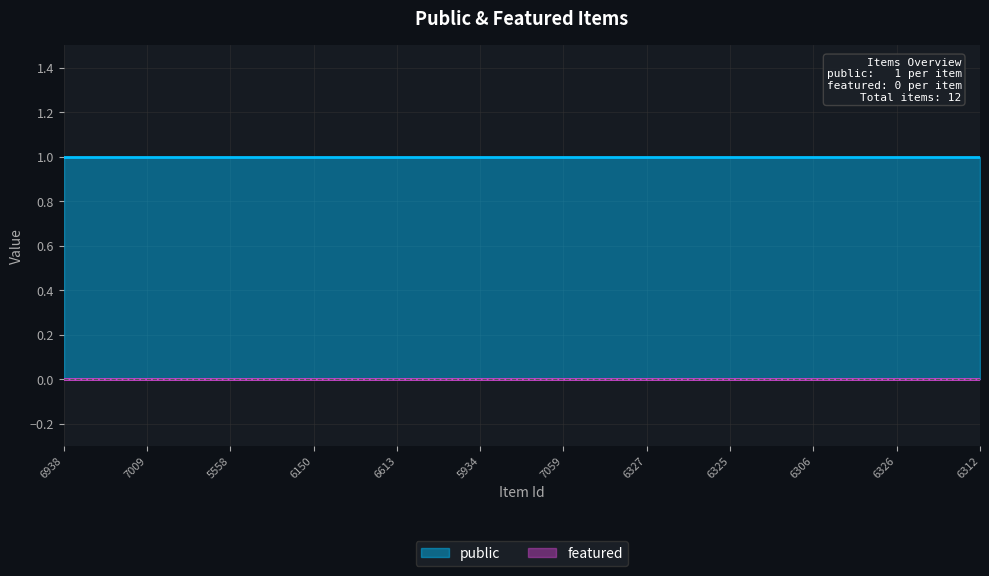

The public series shows 1 at 6613. True or false?

False